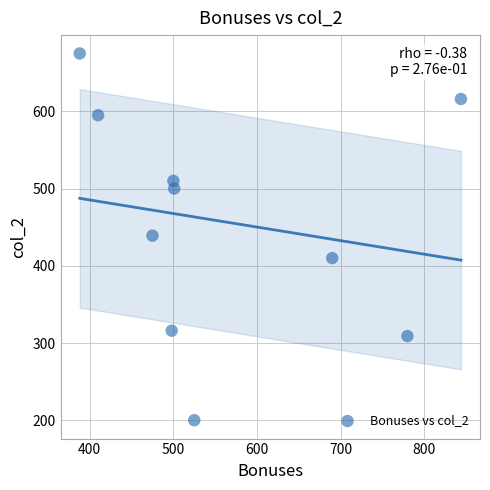

What is the average Y value?

457